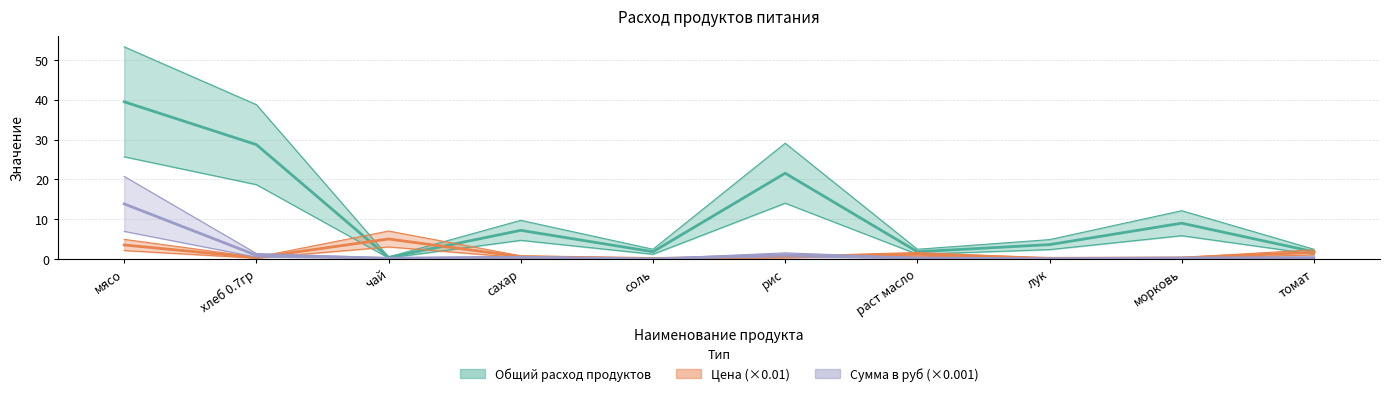

Which series has the widest spread of values?

Общий расход продуктов